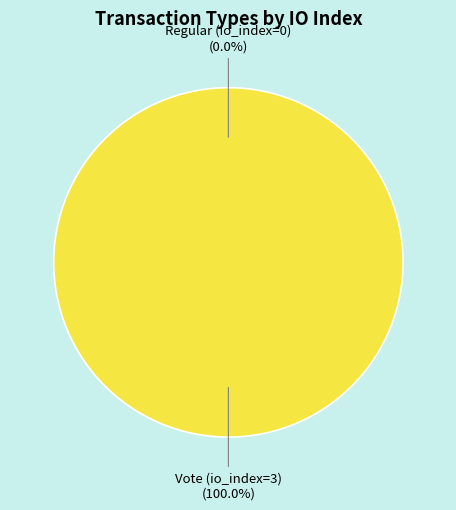

How much of the chart is everything except Regular (io_index=0)?

100.0%